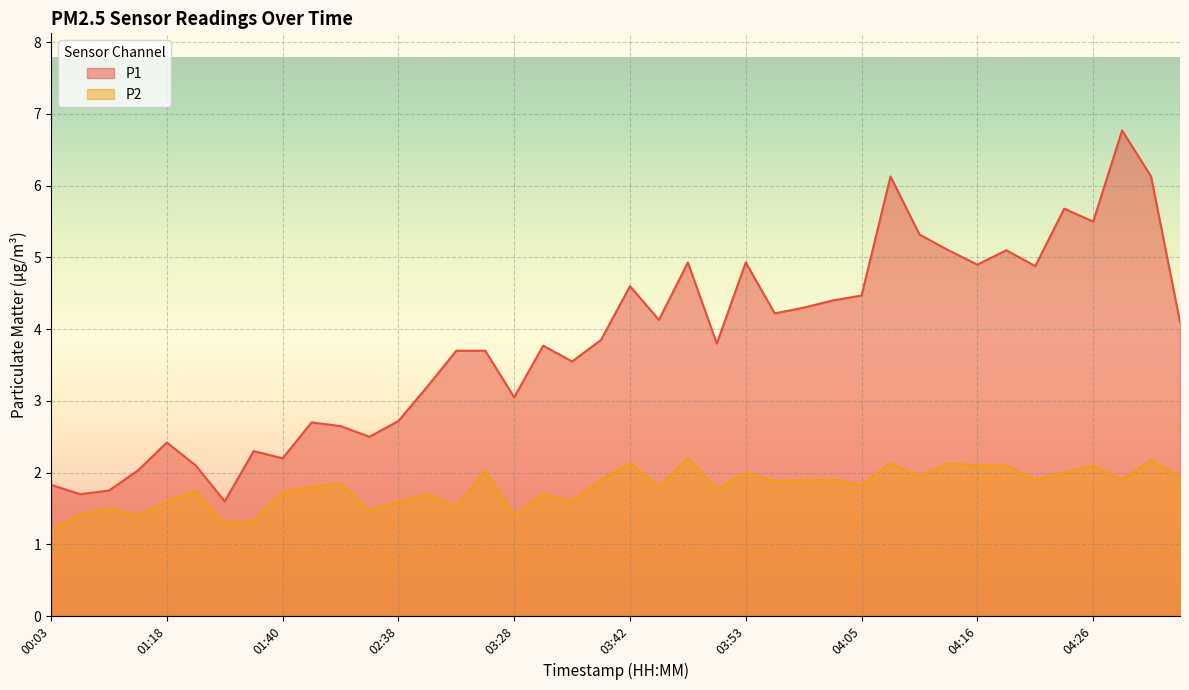

Rank the series by their average value, from lowest to highest.

P2, P1